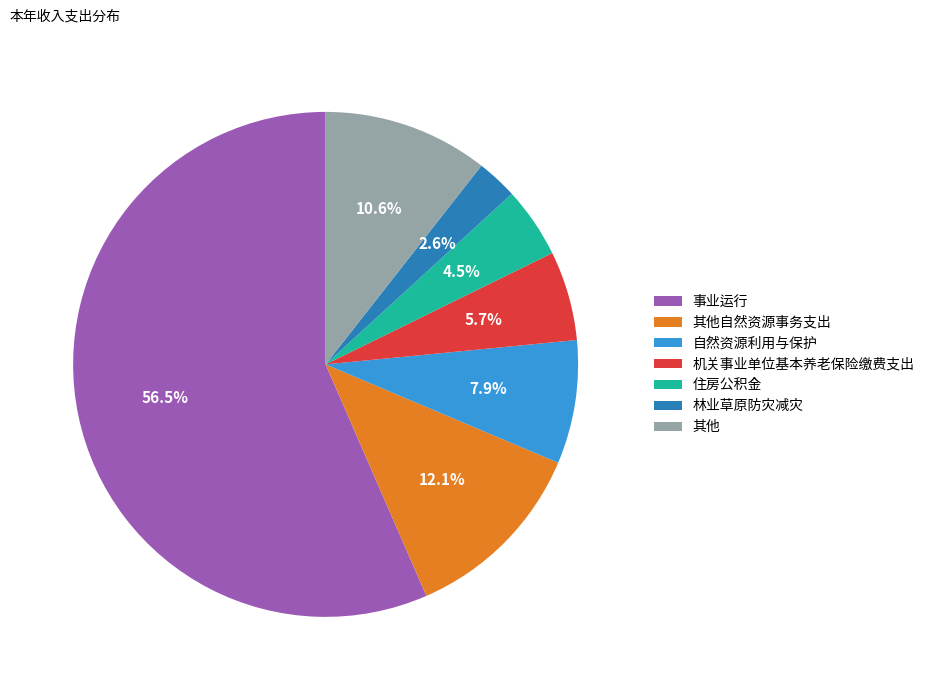

What is the smallest slice in the pie chart?

林业草原防灾减灾